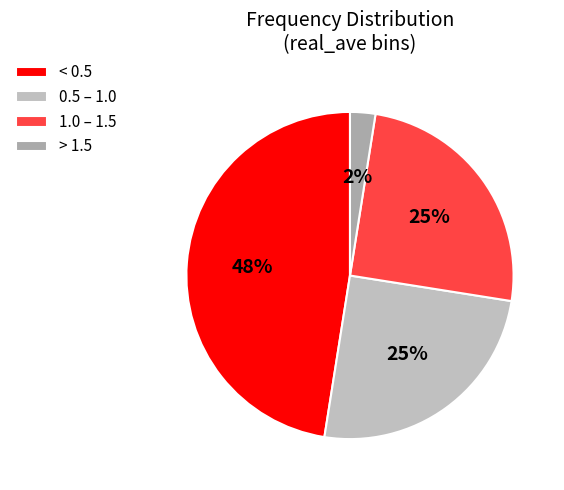

Count the number of slices in the pie.

4